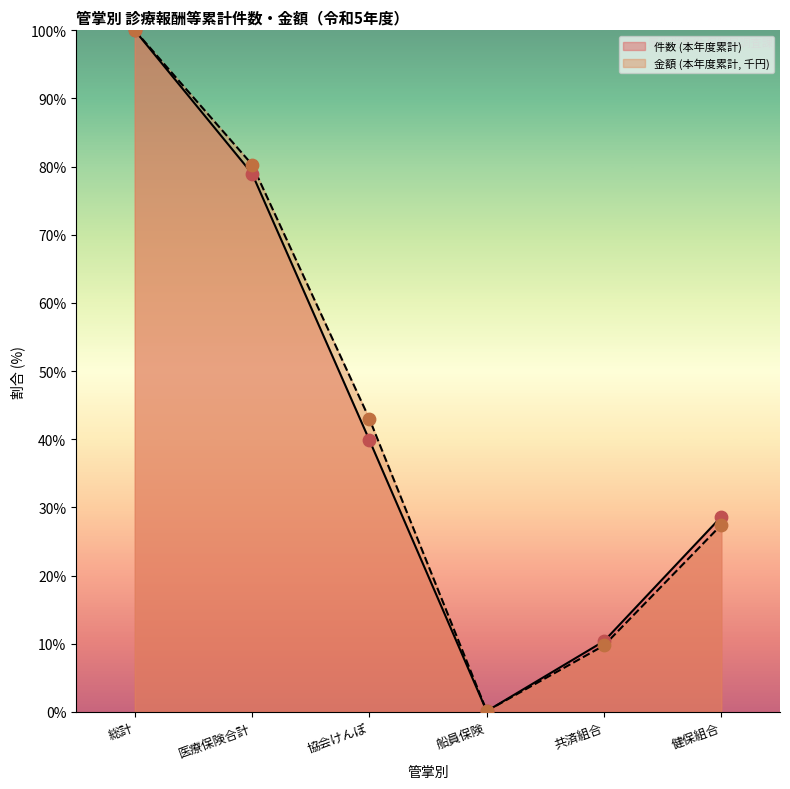

At how many categories does at least one series exceed 79?

2